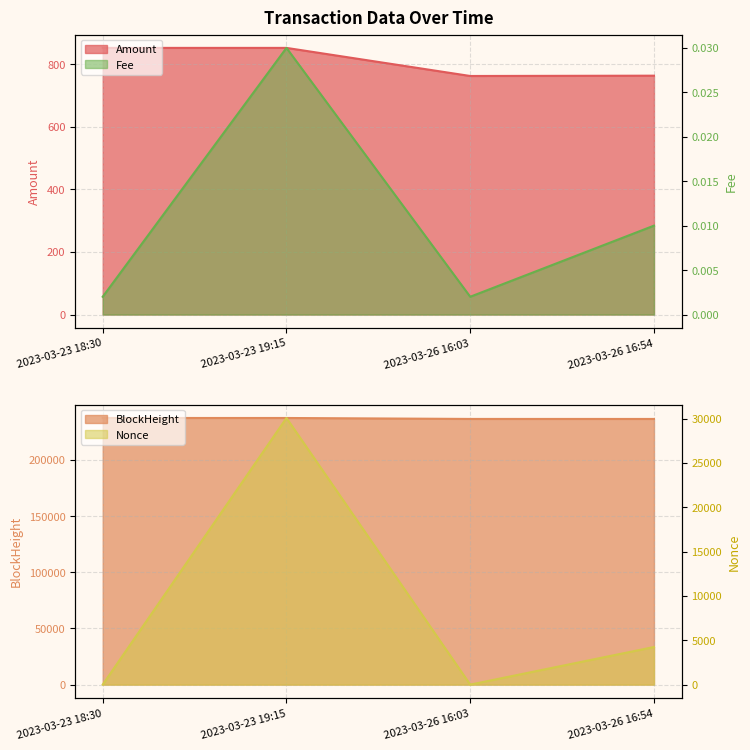

What position from the right is 2023-03-26 16:03?

2